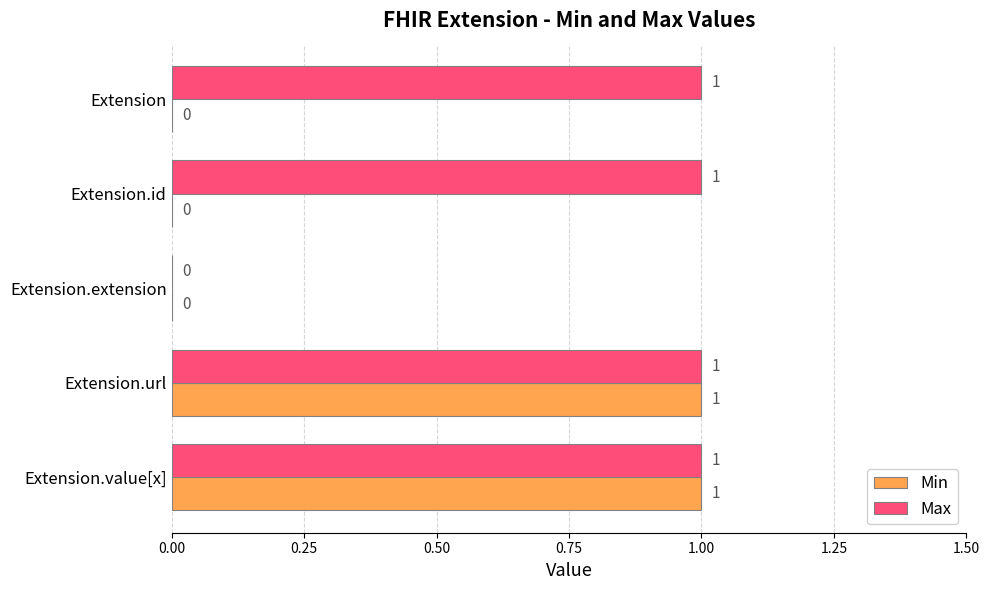

Which series changed the most between Extension and Extension.url?

Min